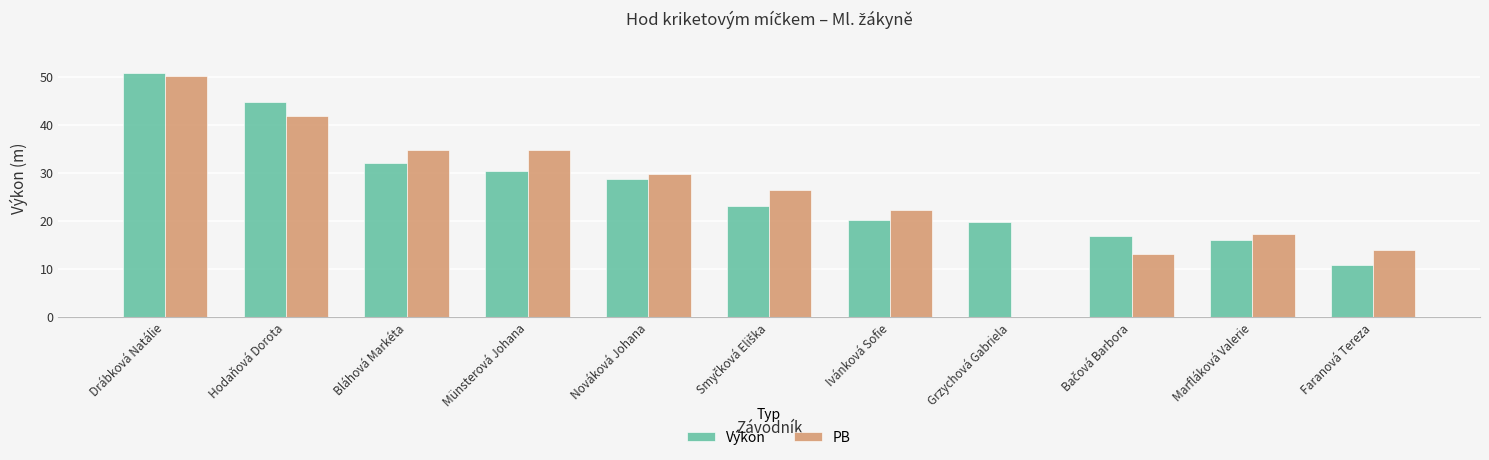

True or false: Výkon has a value of 44.7 at Hodaňová Dorota.

True